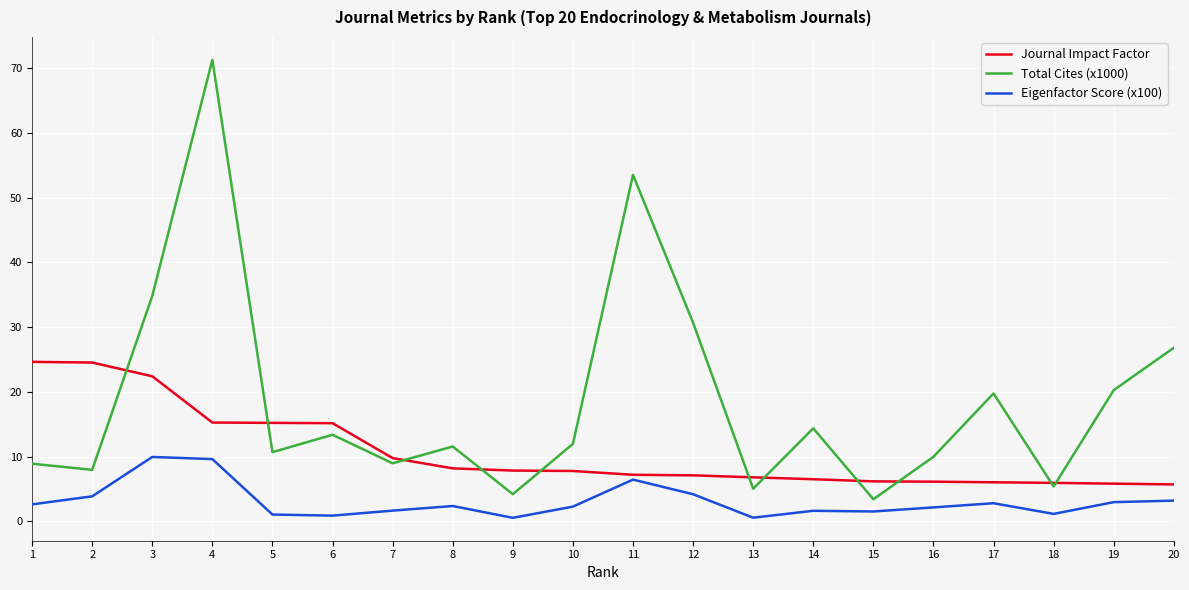

What is the sum of all Journal Impact Factor values?

214.3